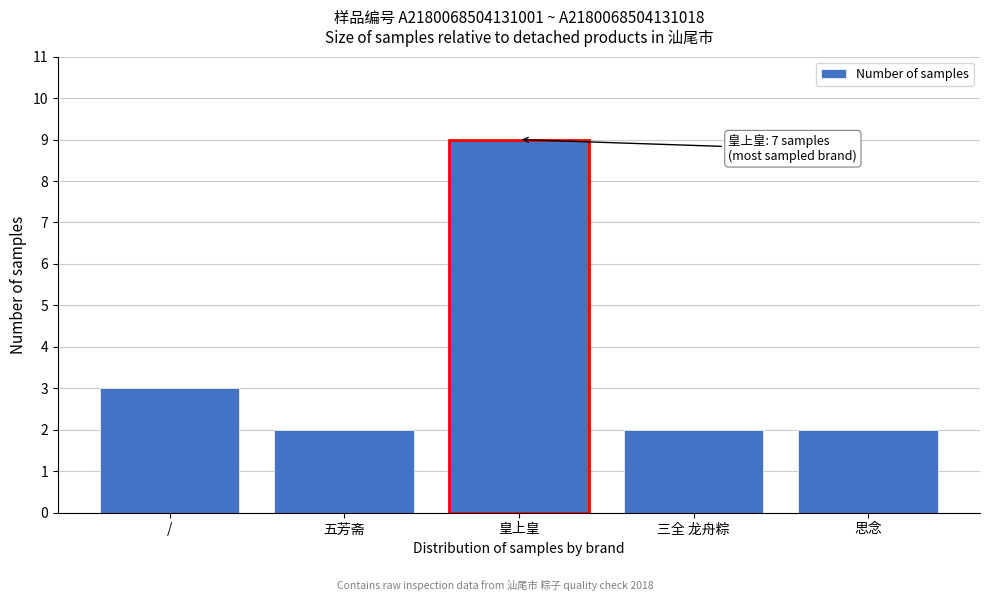

Reading right to left, transcribe all the data shown in this chart.

2	2	9	2	3